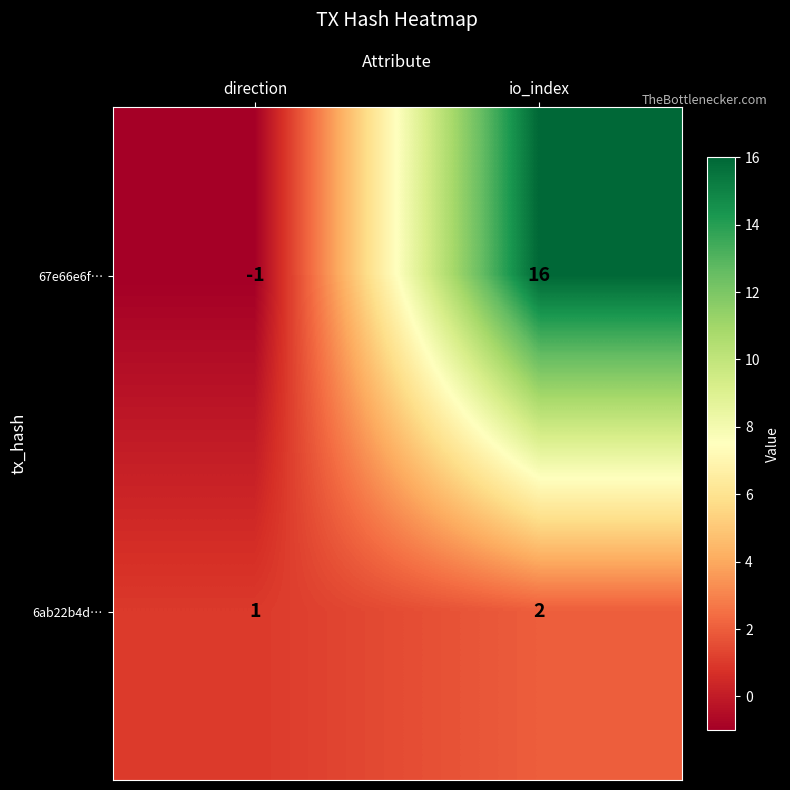

List the labels in order of 6ab22b4d… value, smallest first.

direction, io_index